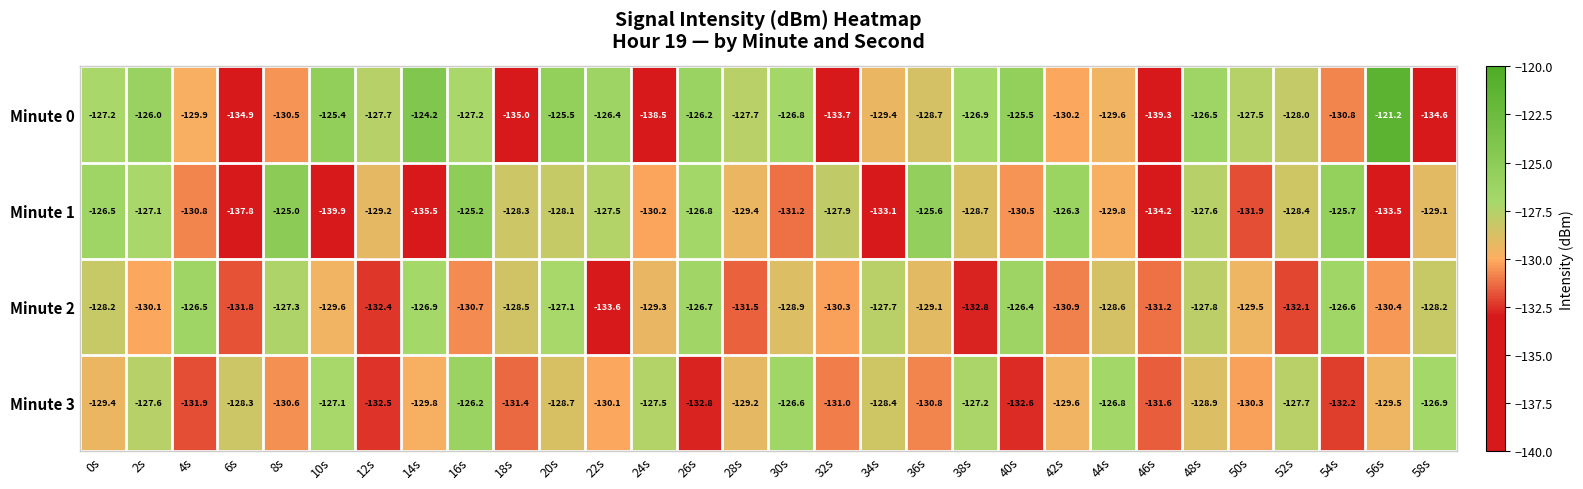

Which label corresponds to the largest value in the chart?

56s